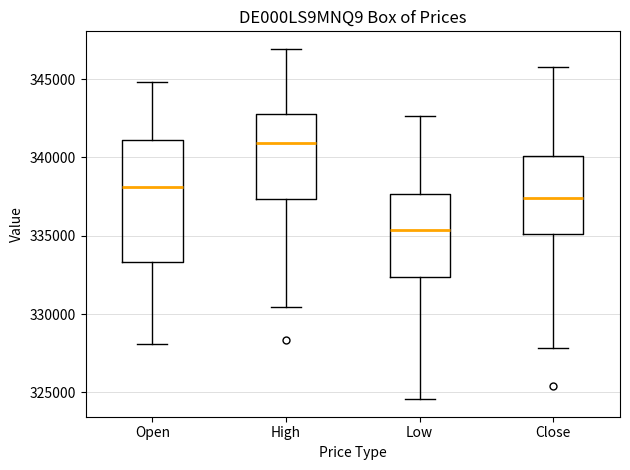

Where does the lower whisker of the box for Low end on the y-axis? The values are not printed on the chart, so give them approximately, as read against the axis.

324500